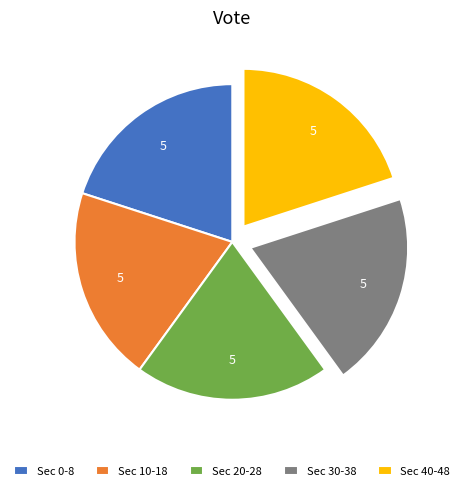

Does any single category account for the majority?

No